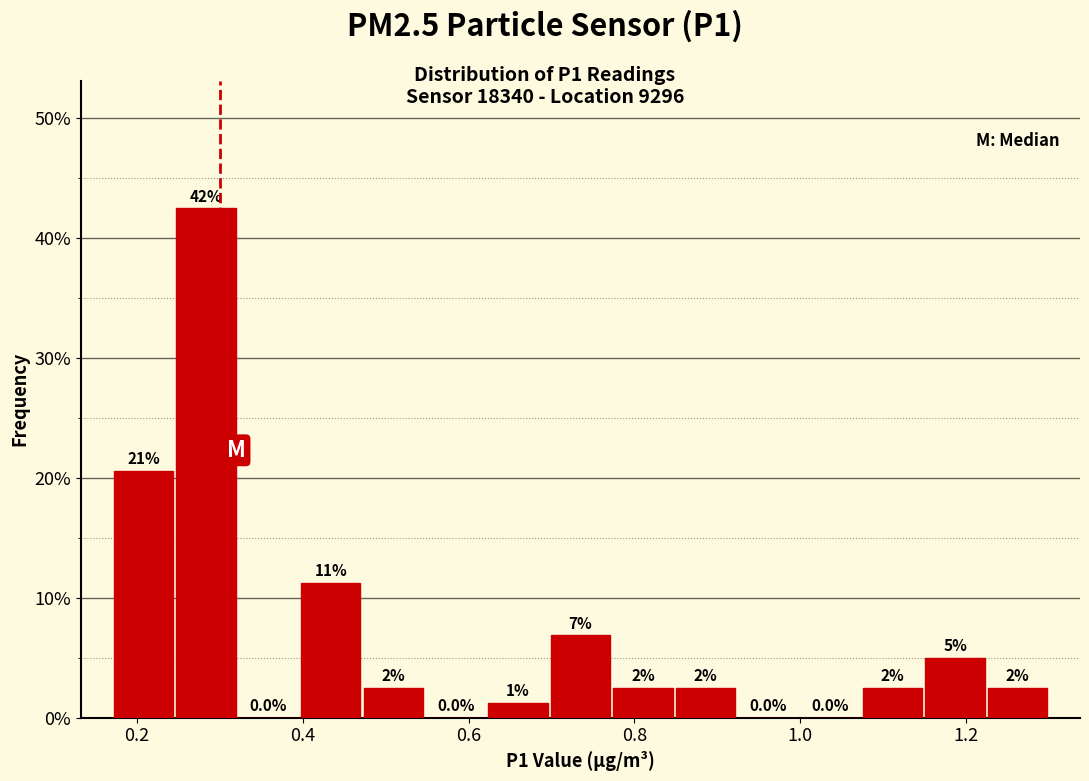

Around what value on the x-axis is the tallest bar? Give the approximate position of its centre, as read against the axis.

0.28